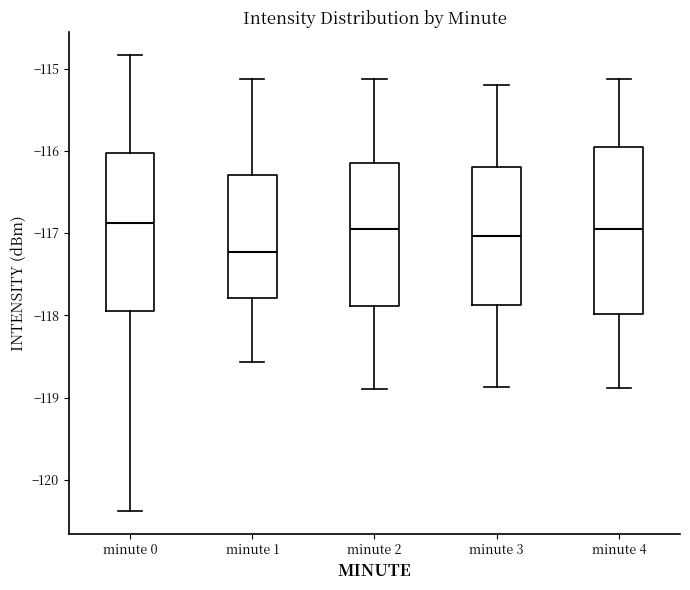

Reading left to right, transcribe this box plot: for each box, give where its median line is, the range the box spans, and where its two whiskers end, as read against the y-axis. The values are not printed on the chart, so give them approximately, as read against the axis.

minute 0: median -116.9, box -117.9 to -116.0, whiskers -120.4 to -114.8
minute 1: median -117.2, box -117.8 to -116.3, whiskers -118.6 to -115.1
minute 2: median -117.0, box -117.9 to -116.2, whiskers -118.9 to -115.1
minute 3: median -117.0, box -117.9 to -116.2, whiskers -118.9 to -115.2
minute 4: median -117.0, box -118.0 to -116.0, whiskers -118.9 to -115.1